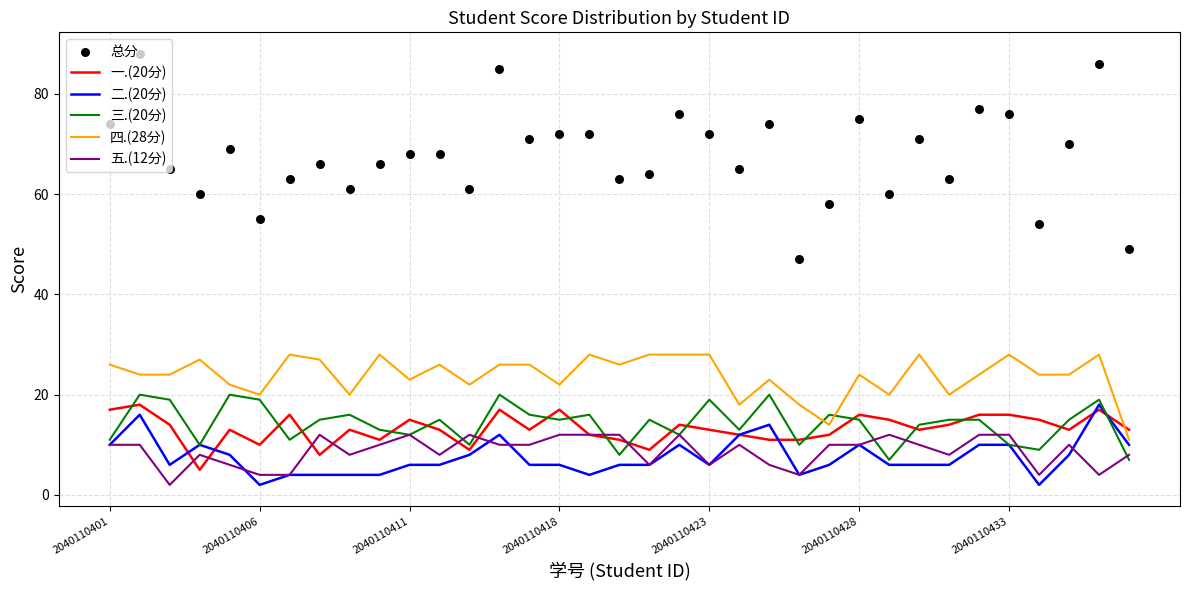

Which series reaches the minimum Y coordinate?

二.(20分)